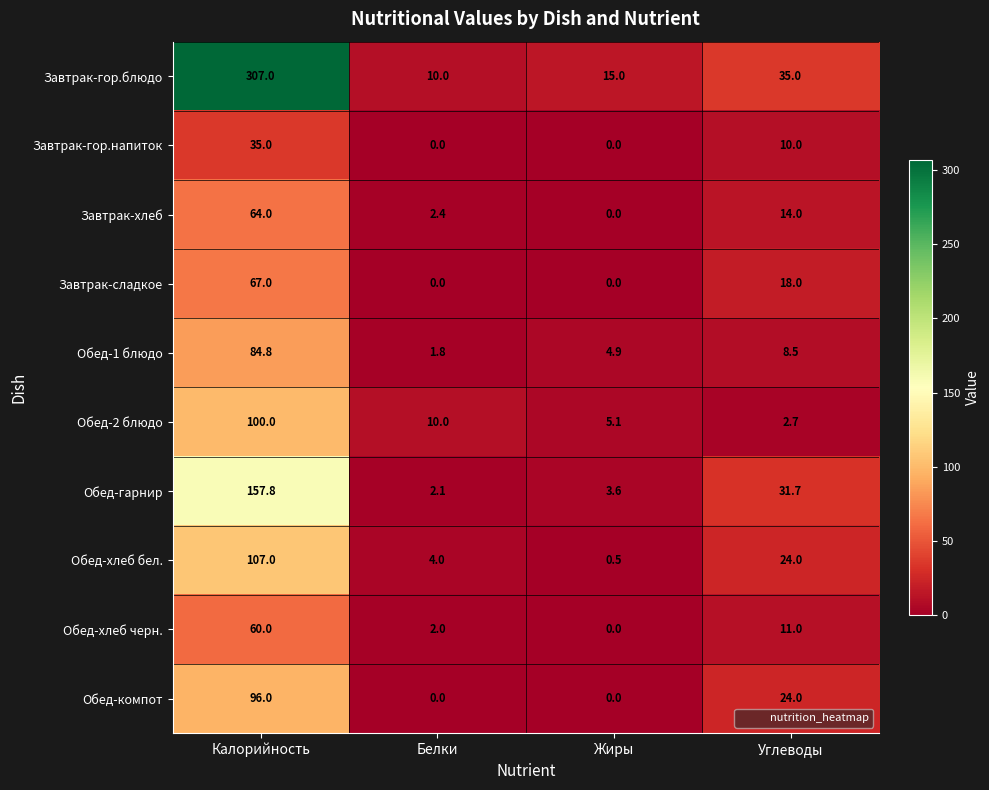

What is the maximum value shown in the chart?

307.0